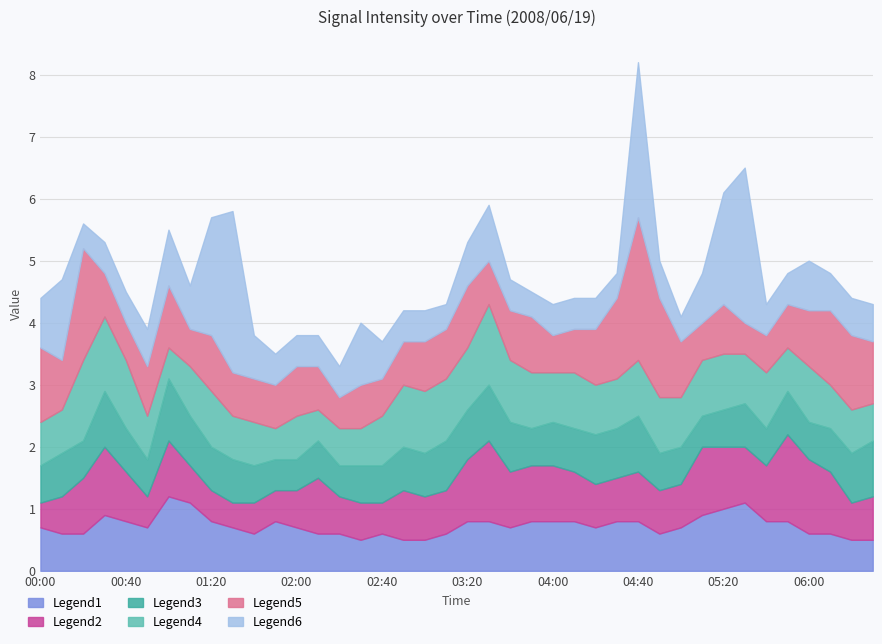

What is the total value across all series at 05:20?

6.1